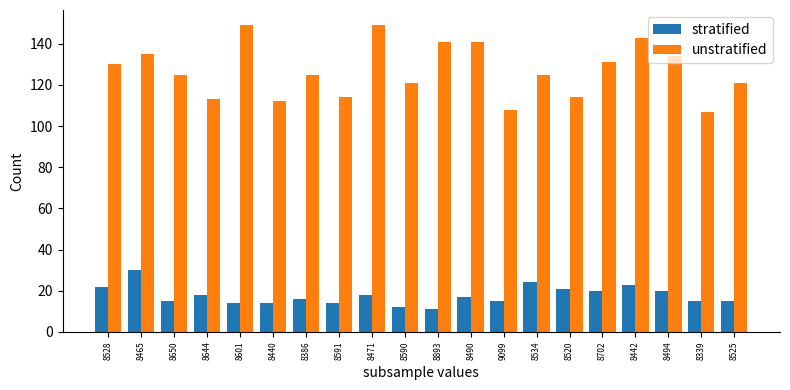

Reading left to right, list all the values displayed in this chart.

stratified: 8528=22	8465=30	8650=15	8644=18	8601=14	8440=14	8386=16	8591=14	8471=18	8590=12	8893=11	8490=17	9099=15	8534=24	8520=21	8702=20	8442=23	8494=20	8339=15	8525=15
unstratified: 8528=130	8465=135	8650=125	8644=113	8601=149	8440=112	8386=125	8591=114	8471=149	8590=121	8893=141	8490=141	9099=108	8534=125	8520=114	8702=131	8442=143	8494=134	8339=107	8525=121